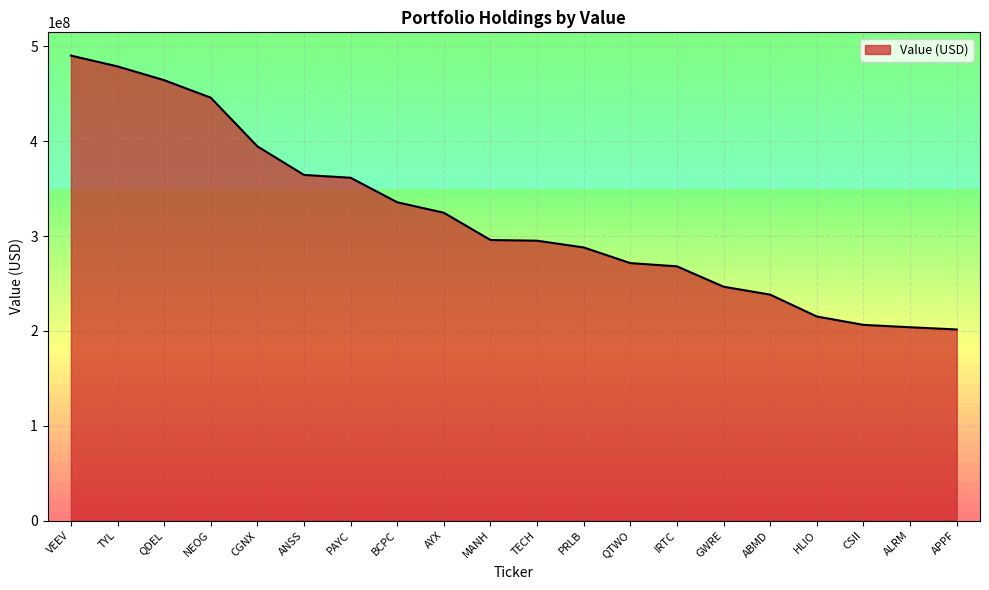

What is the difference between the maximum and minimum values?

288804000